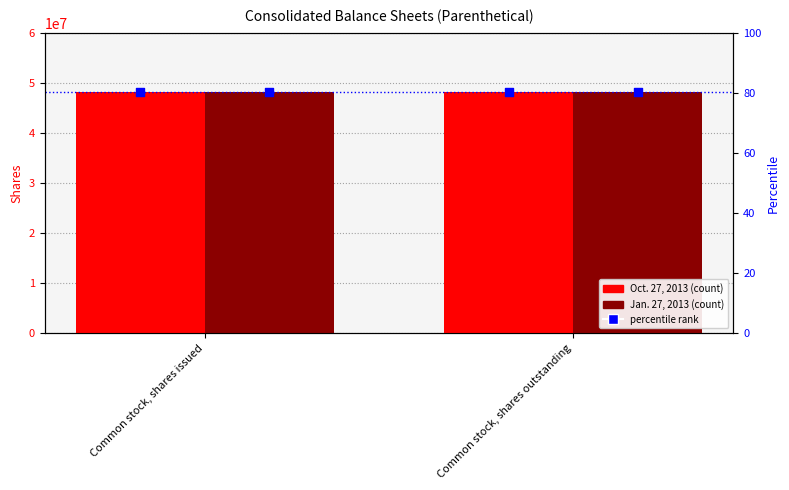

Which series has the largest total across all categories?

Oct. 27, 2013